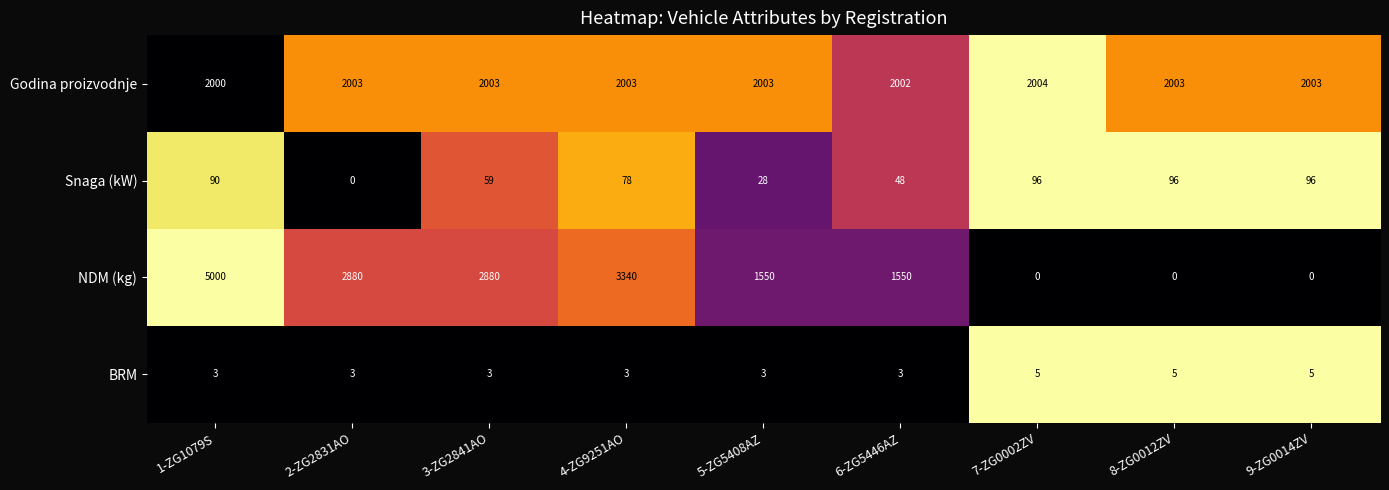

Count the number of categories in the chart.

9